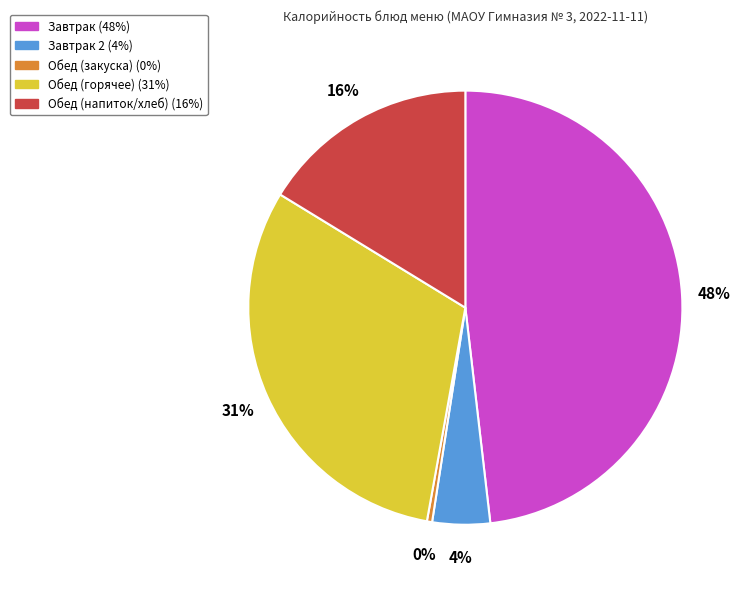

Is there any slice that represents more than half of the pie?

No